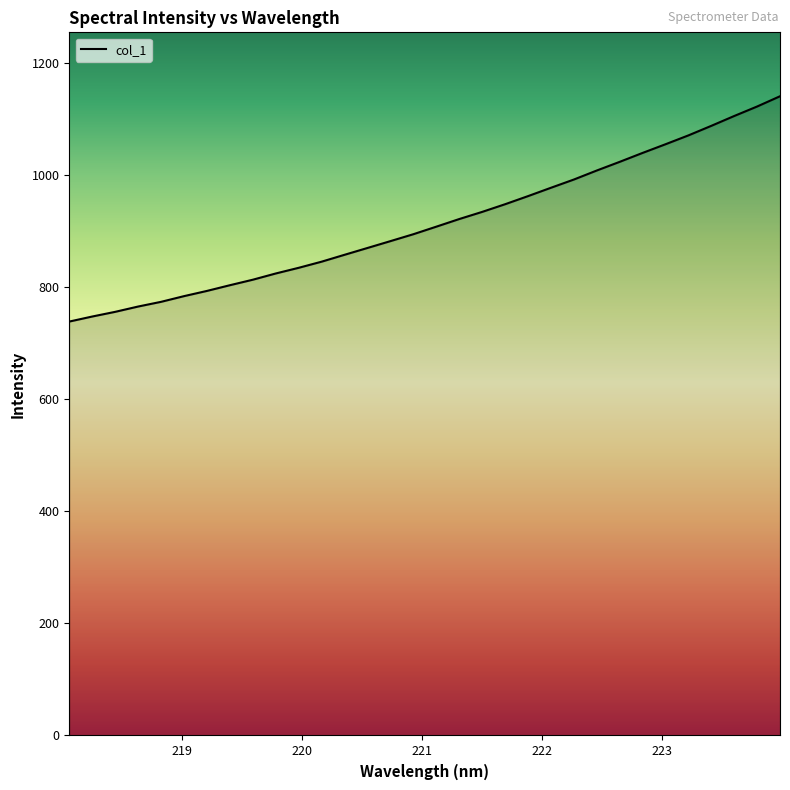

What is the difference between the maximum and minimum values?

402.2